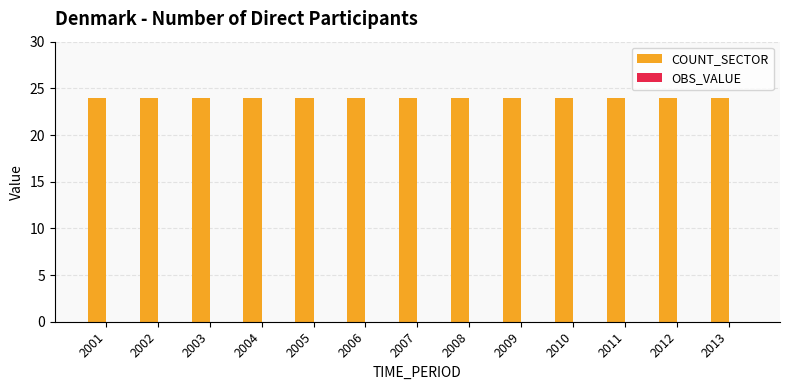

Rank the series by their maximum value, from lowest to highest.

OBS_VALUE, COUNT_SECTOR